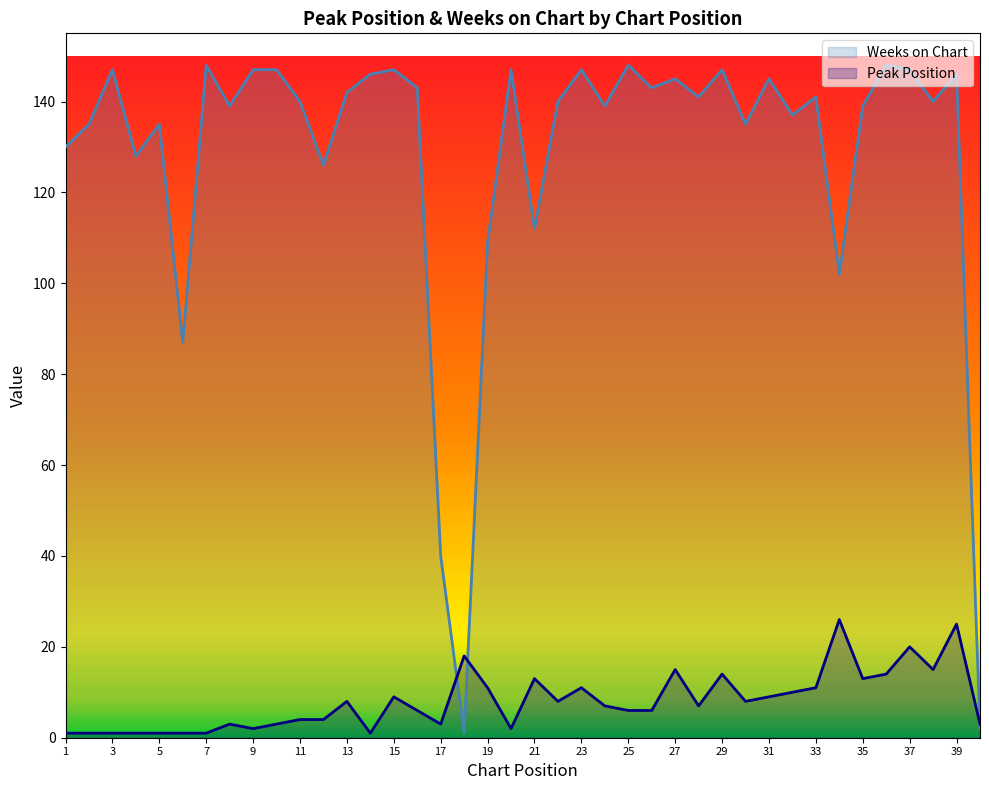

The value of Peak Position at 30 is 8. True or false?

True